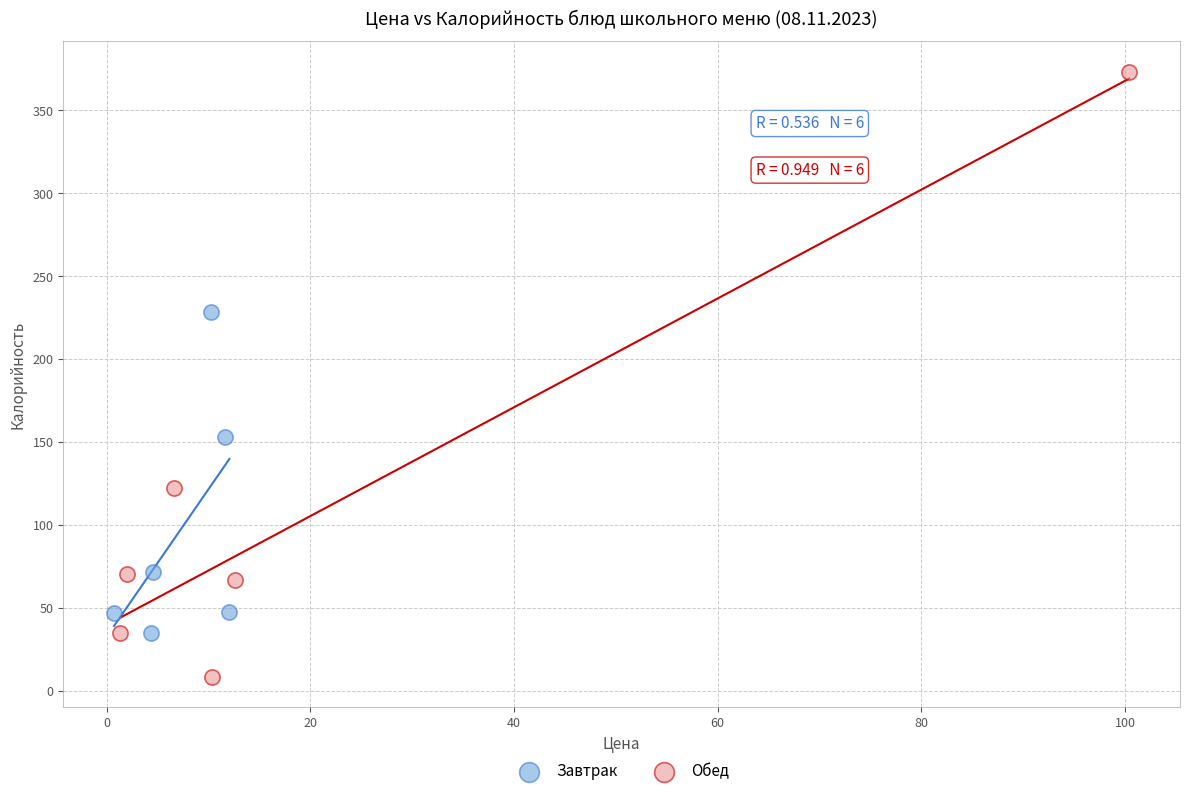

Which series has the widest spread of Y values?

Обед